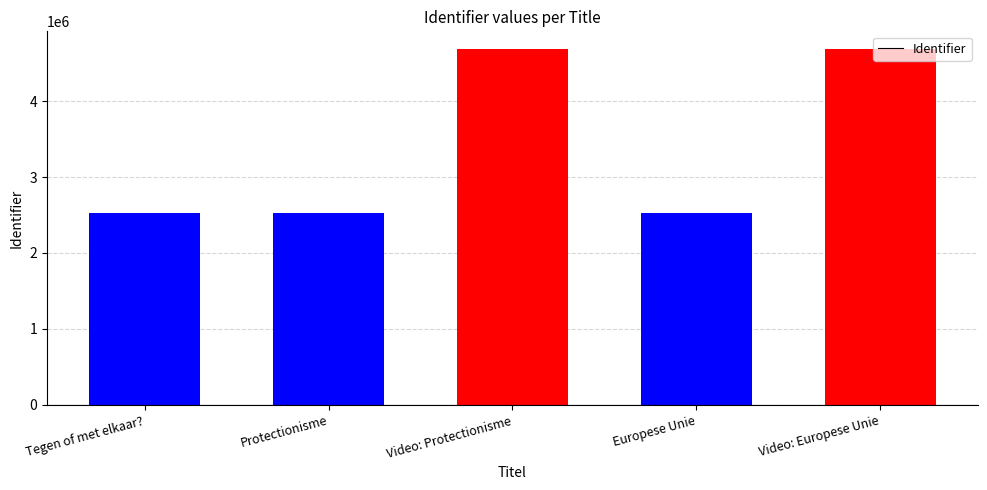

How many bars are there in total?

5